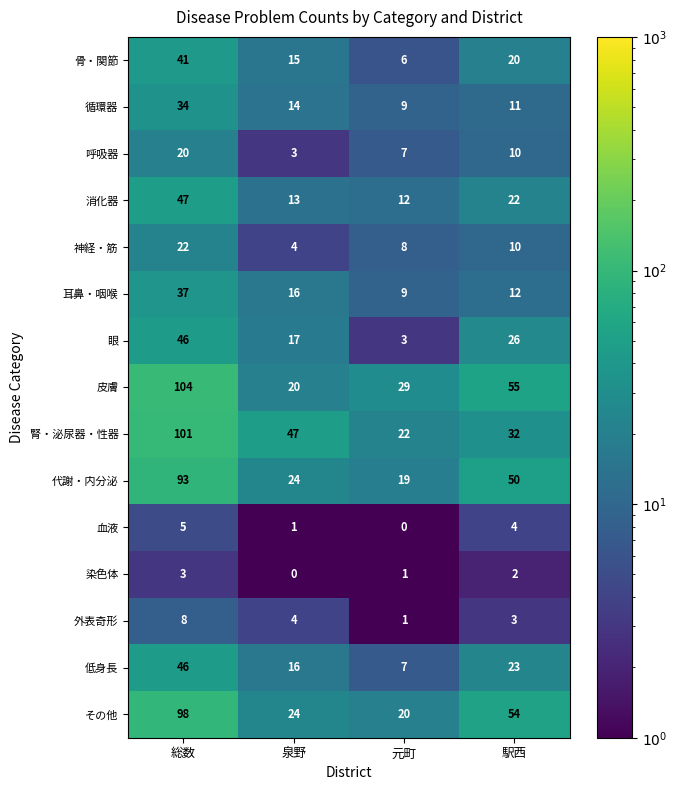

What is the maximum value shown in the chart?

104